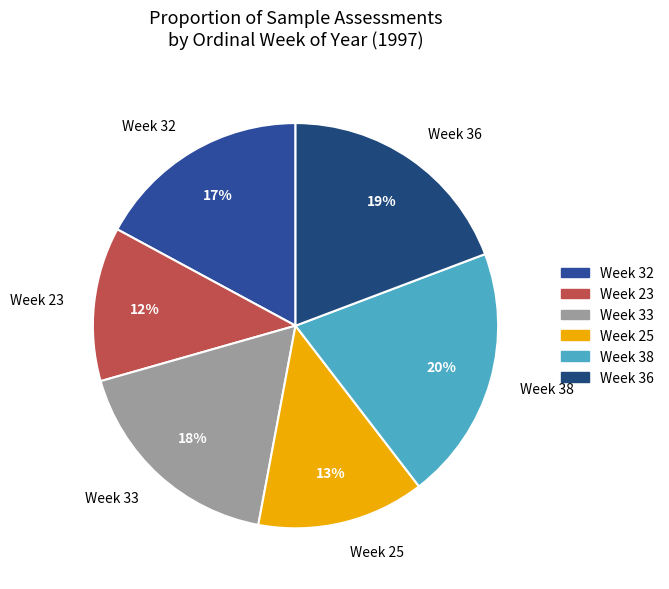

Count the number of slices in the pie.

6